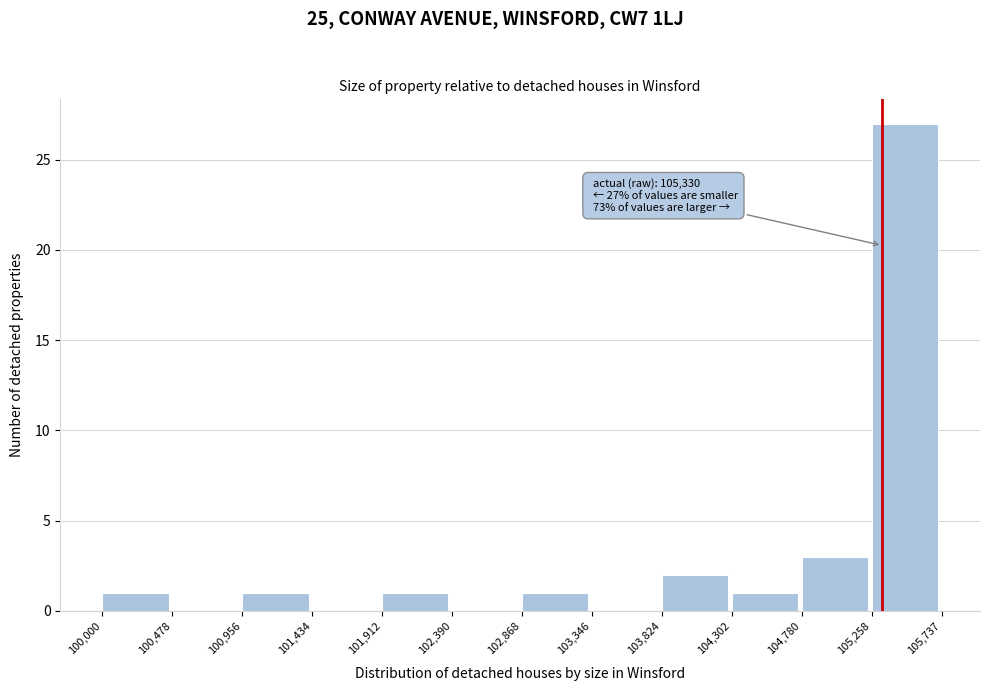

Which range on the x-axis has the tallest bar?

105,258 to 105,737